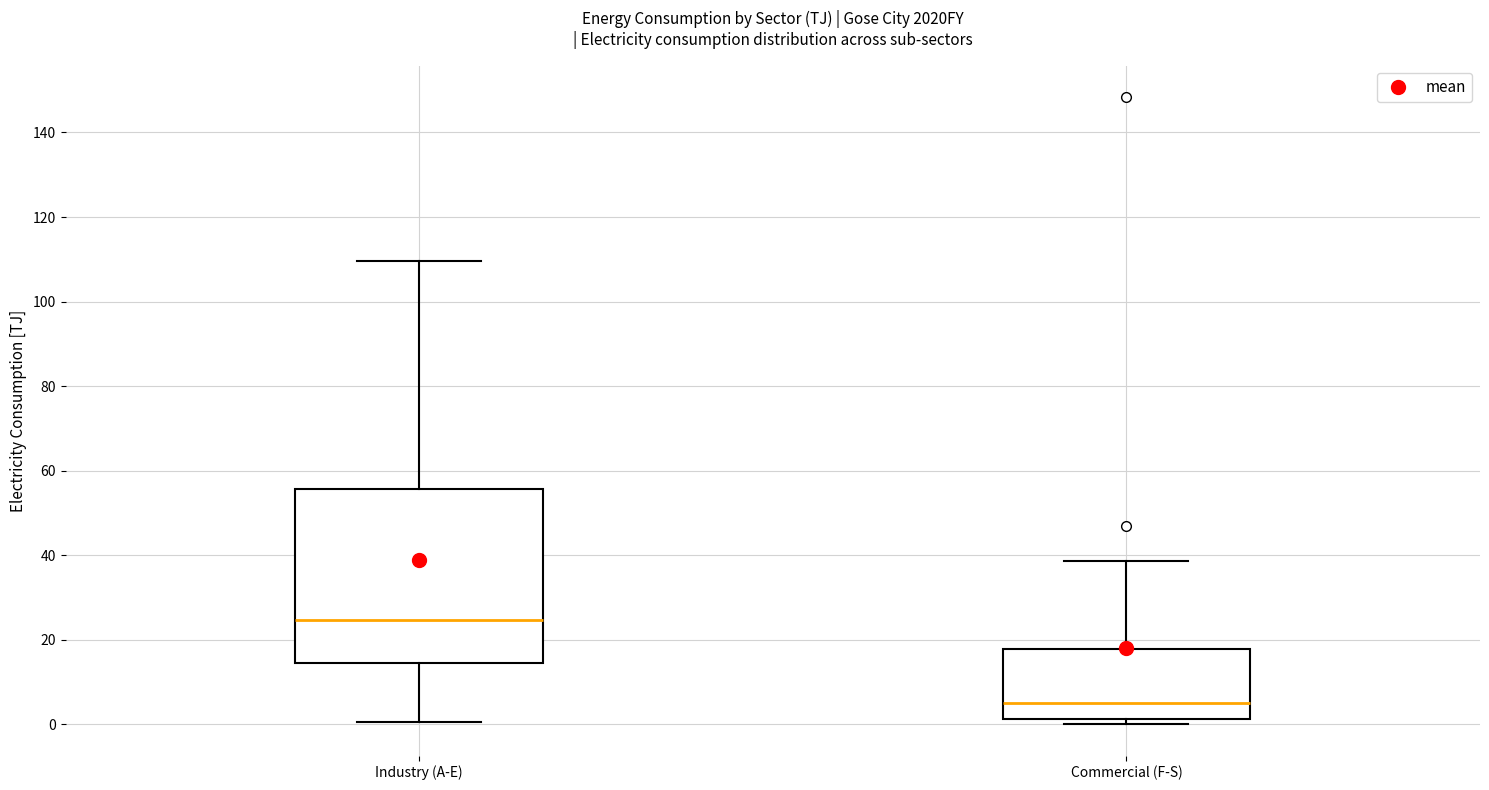

Where does the lower whisker of the box for Industry (A-E) end on the y-axis? The values are not printed on the chart, so give them approximately, as read against the axis.

0